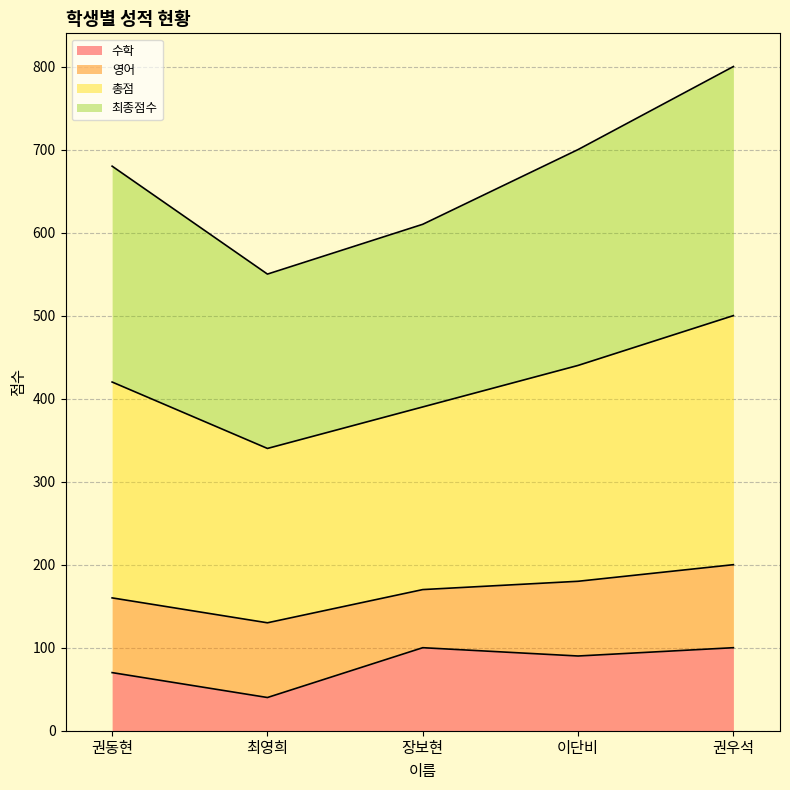

Where does the 총점 series first go above 680?

이단비